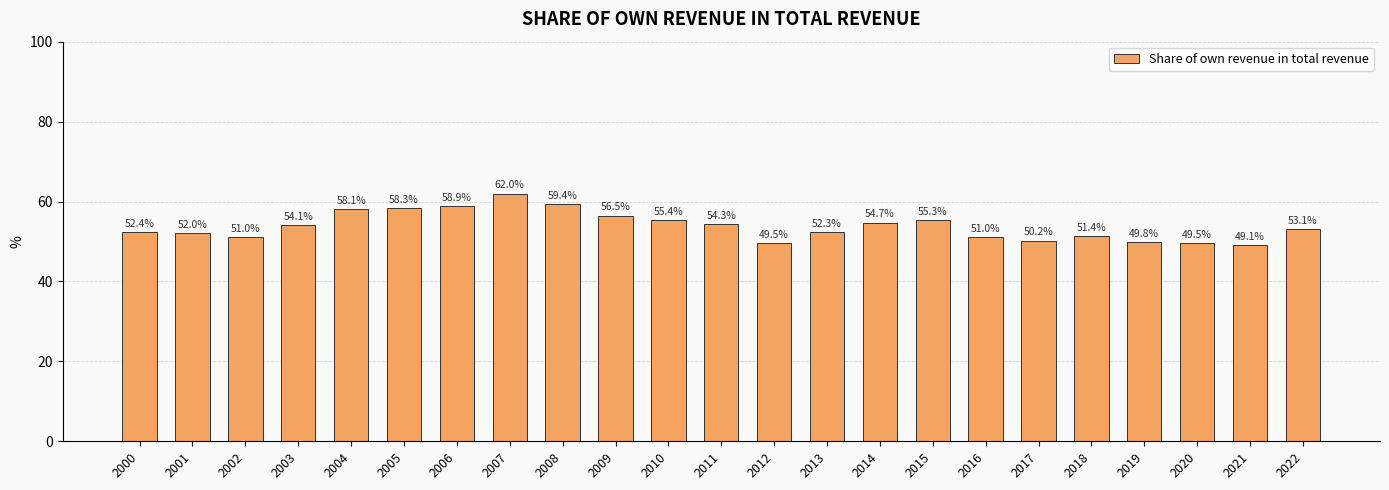

Does the chart contain stacked bars?

No